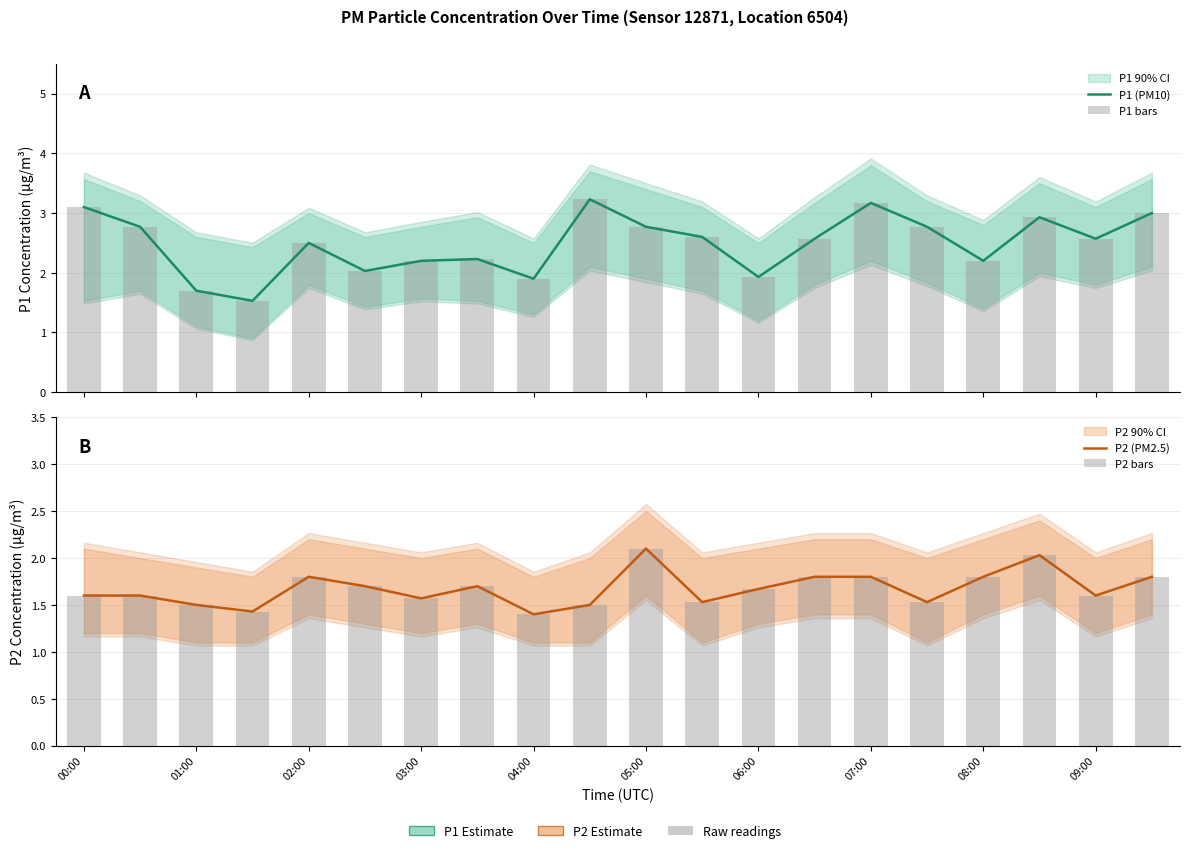

At how many categories does at least one series exceed 2?

16